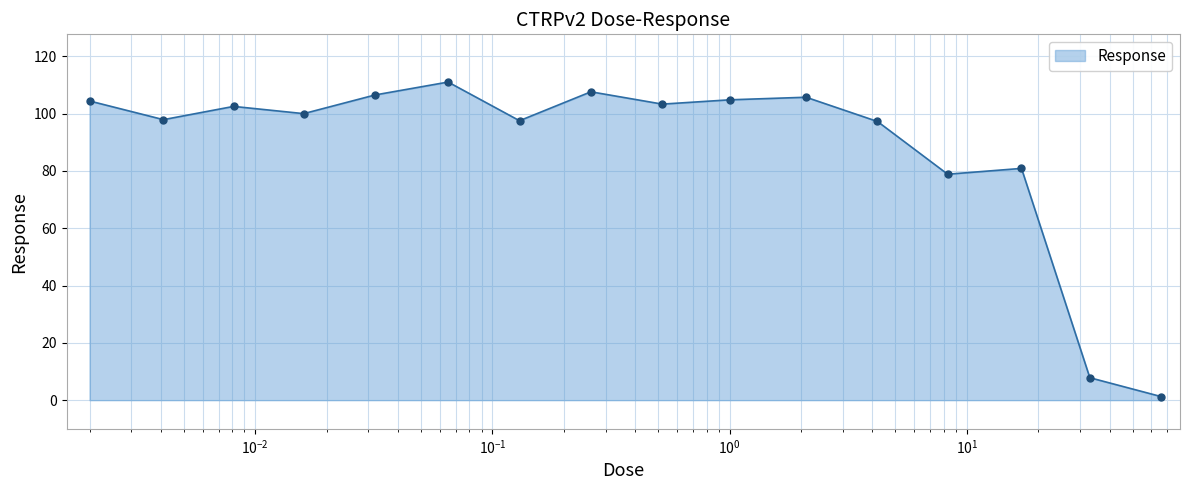

What is the difference between the maximum and minimum values?

109.8